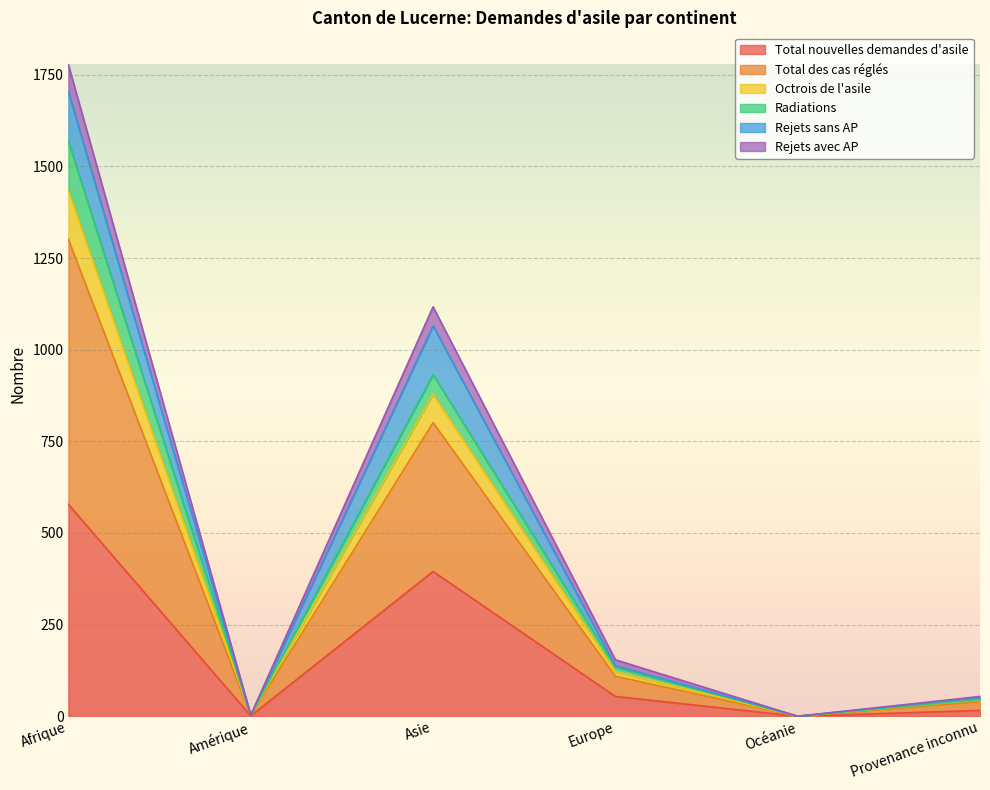

Does the chart display data point markers on the line(s)?

No